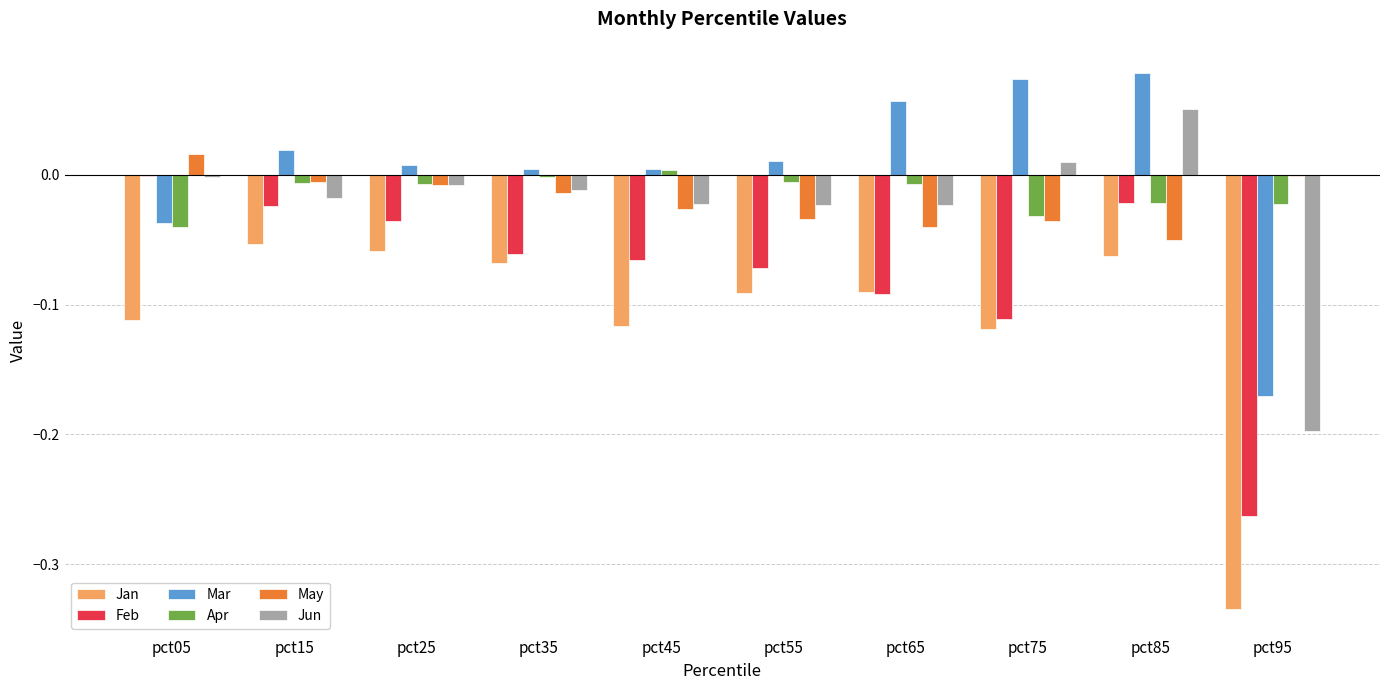

Which series changed the most between pct35 and pct85?

Mar